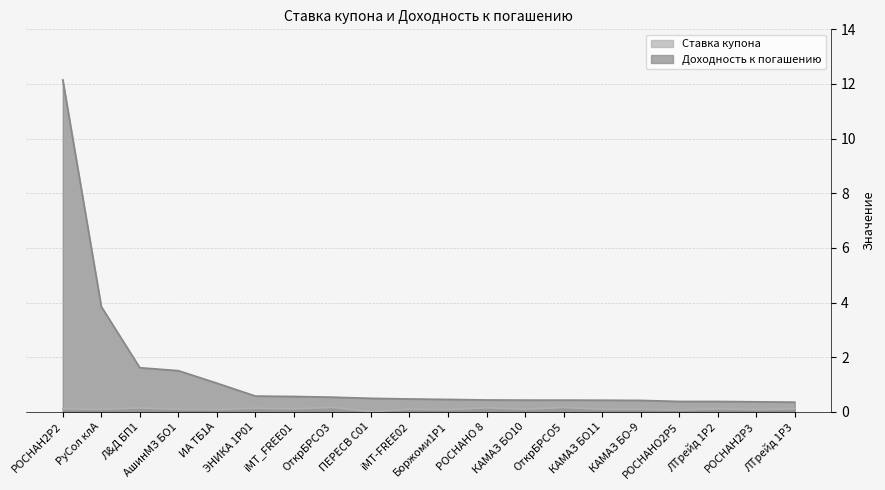

What is the average value of the Доходность к погашению series?

1.3